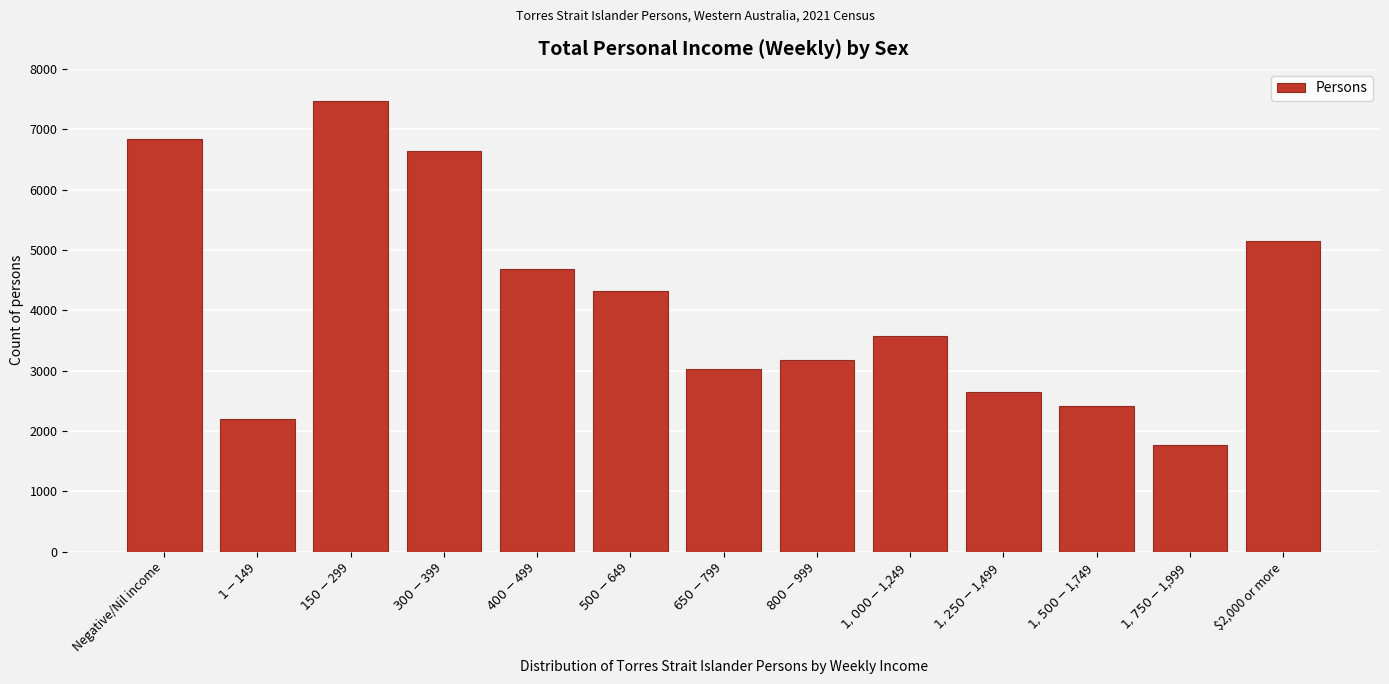

Reading left to right, extract all data points from this chart.

6833	2194	7463	6639	4676	4322	3024	3179	3569	2646	2414	1771	5145